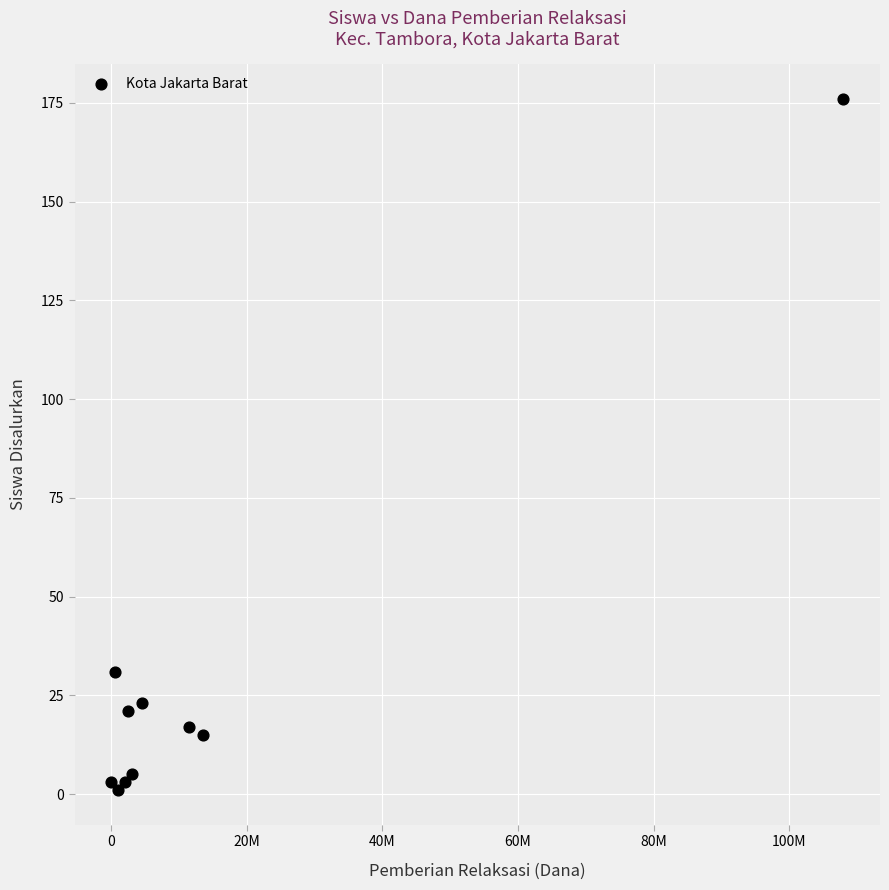

What is the average X value?

14650000